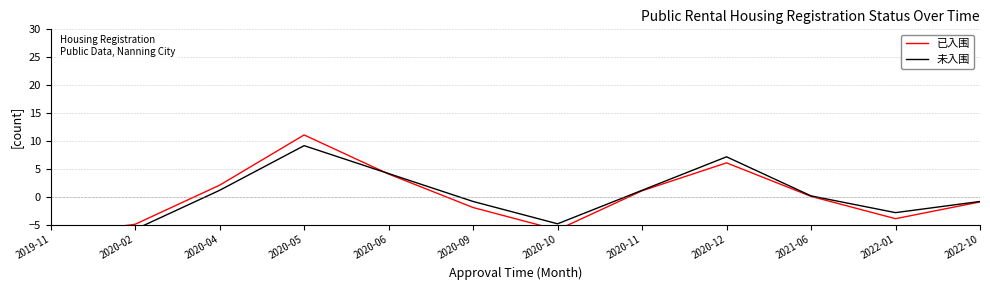

What is the minimum value for 已入围?

-6.9